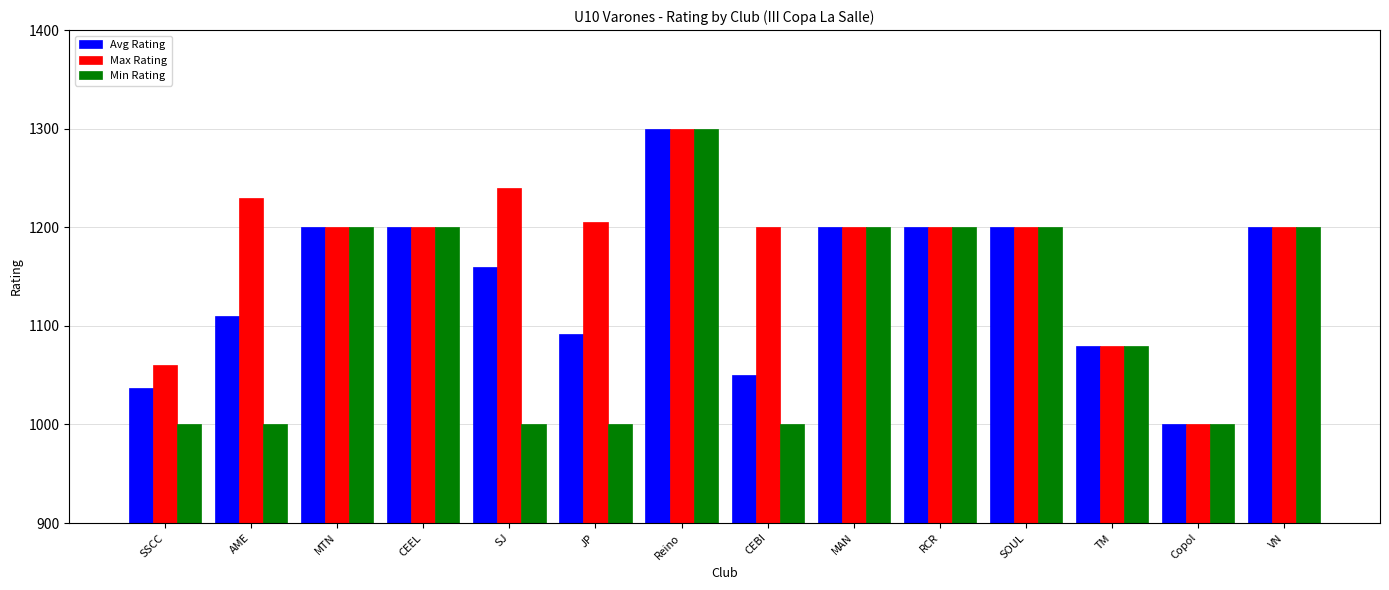

What is the minimum value shown in the chart?

1000